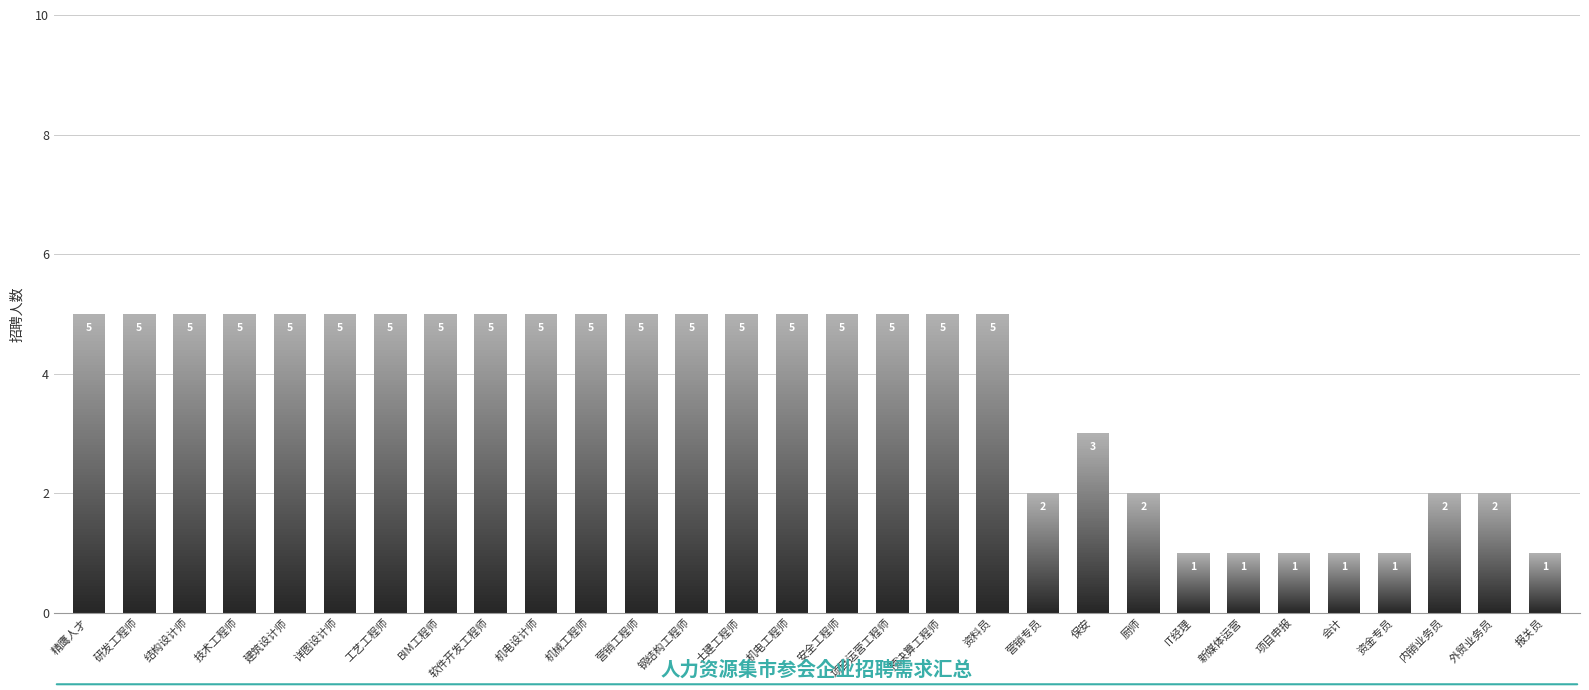

Count the values in the range 2 to 5.

24